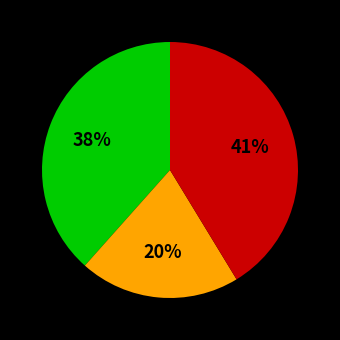

To the nearest percent, what is the average slice percentage?

33%